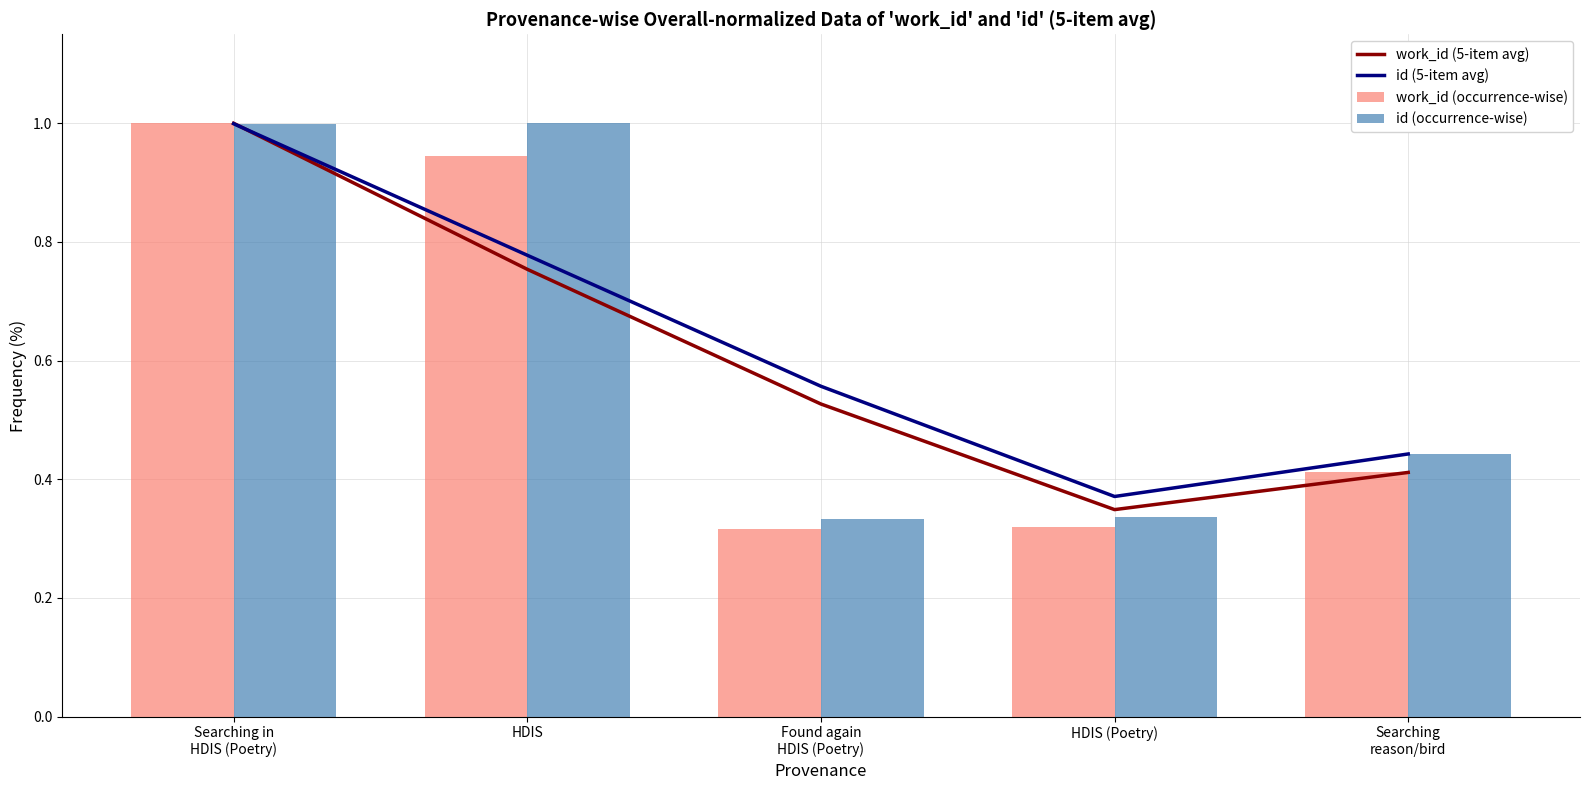

What are all the series names shown in the legend?

work_id (5-item avg), id (5-item avg), work_id (occurrence-wise), id (occurrence-wise)